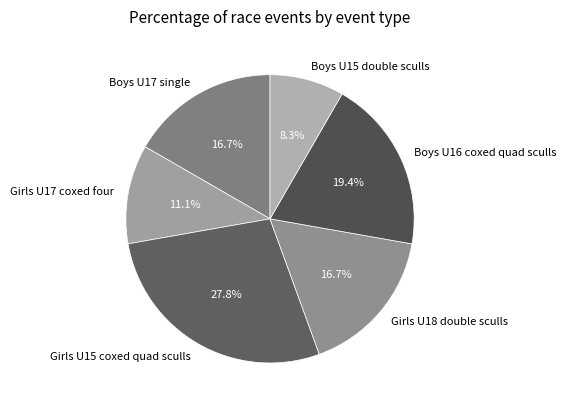

Which category has the smallest portion of the pie?

Boys U15 double sculls